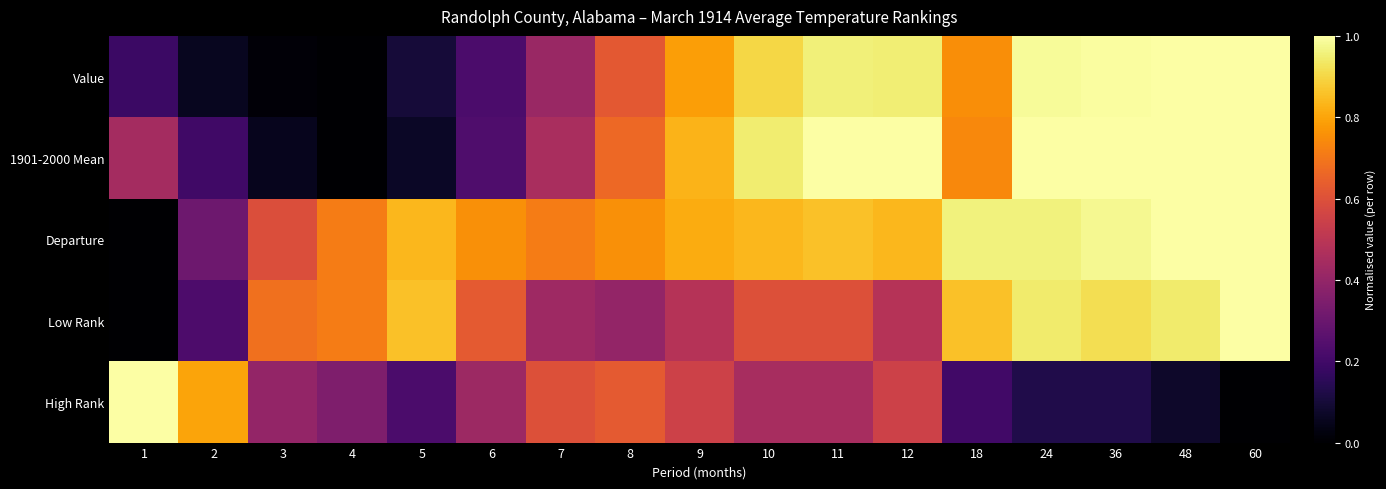

Rank the series at 18 from highest to lowest value.

Departure, Low Rank, Value, 1901-2000 Mean, High Rank